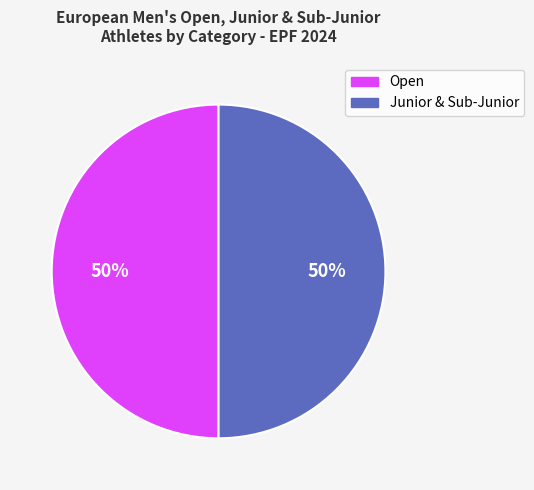

How many segments does this pie chart have?

2